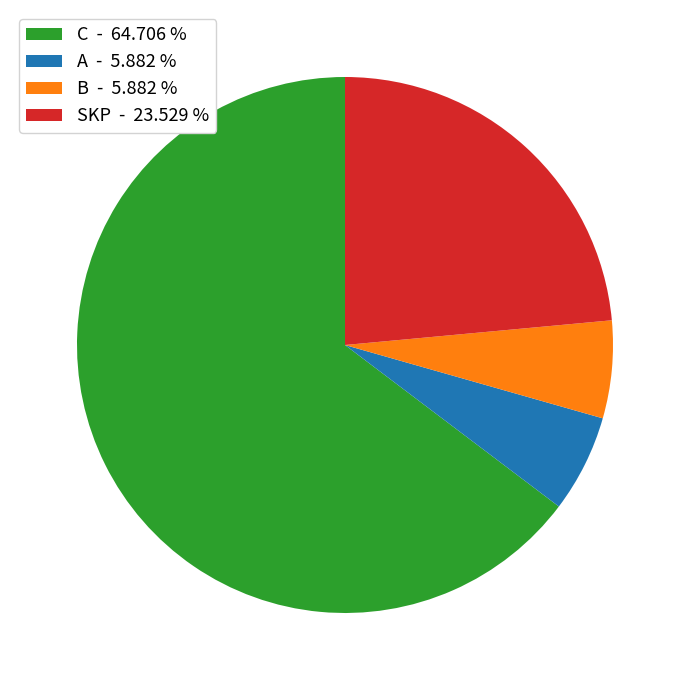

Is it true that C is 87% of the pie?

False